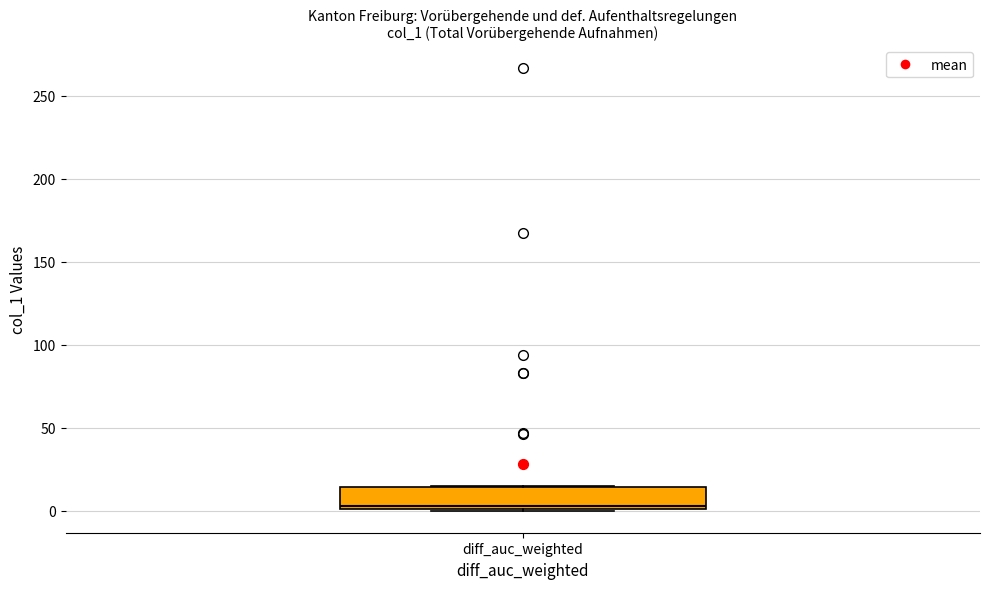

Where is the lower edge of the box for diff_auc_weighted on the y-axis? The values are not printed on the chart, so give them approximately, as read against the axis.

0